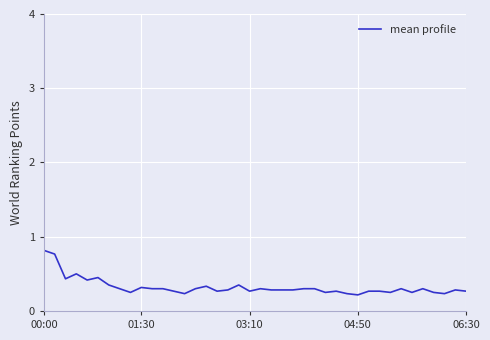

What is the greatest value displayed?

0.8